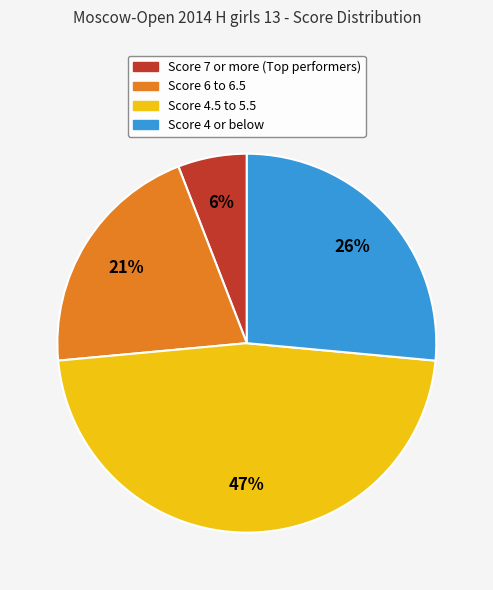

To the nearest percent, what is the average slice percentage?

25%